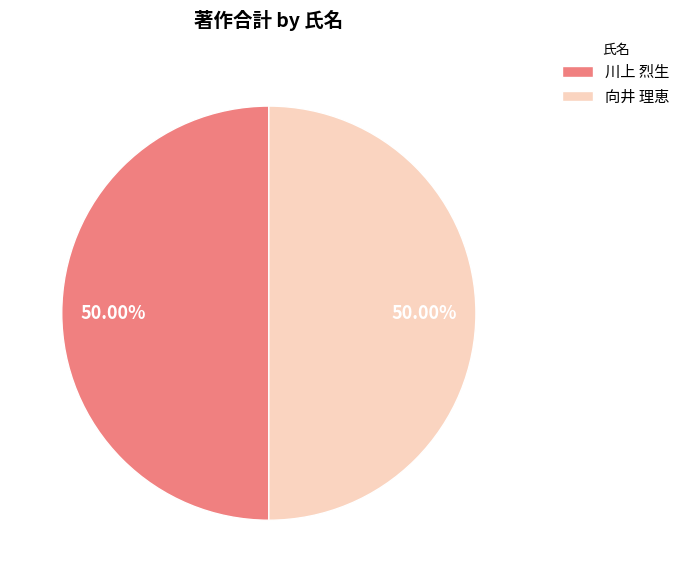

Do 川上 烈生 and 向井 理恵 together represent more than half of the pie?

Yes